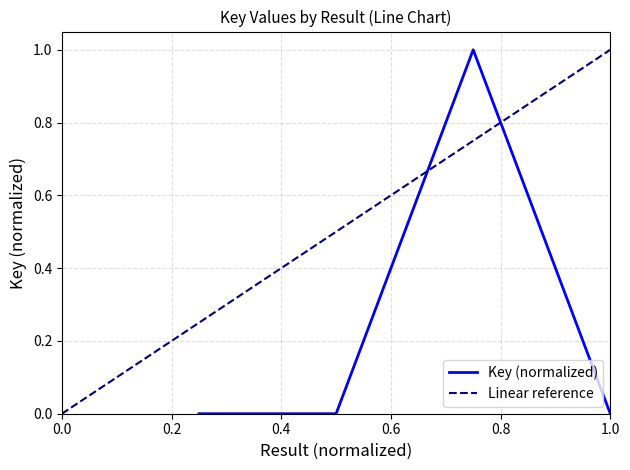

What is the change in value from 3 to 4?

-1.0